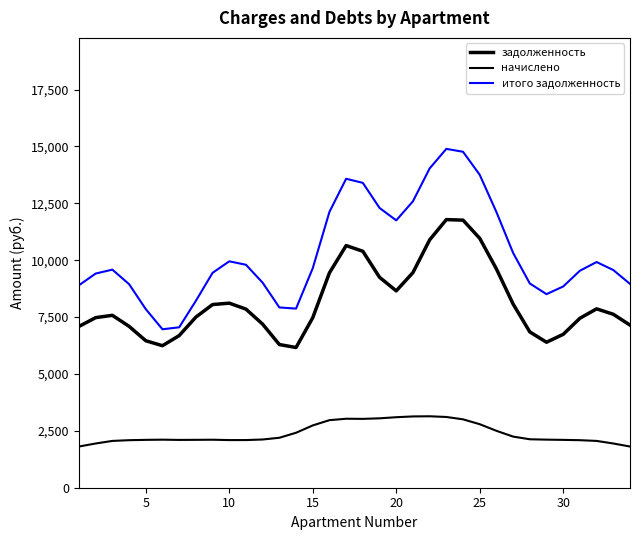

Is this an area chart (filled region under the line)?

No